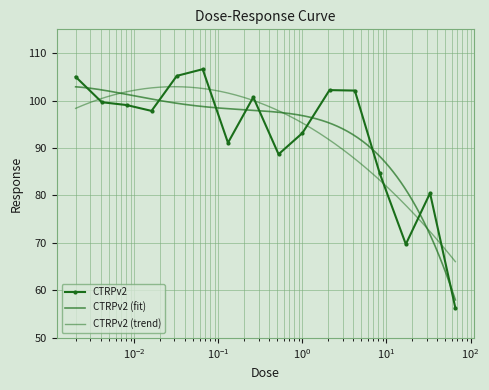

What is the highest value of the CTRPv2 series?

106.6